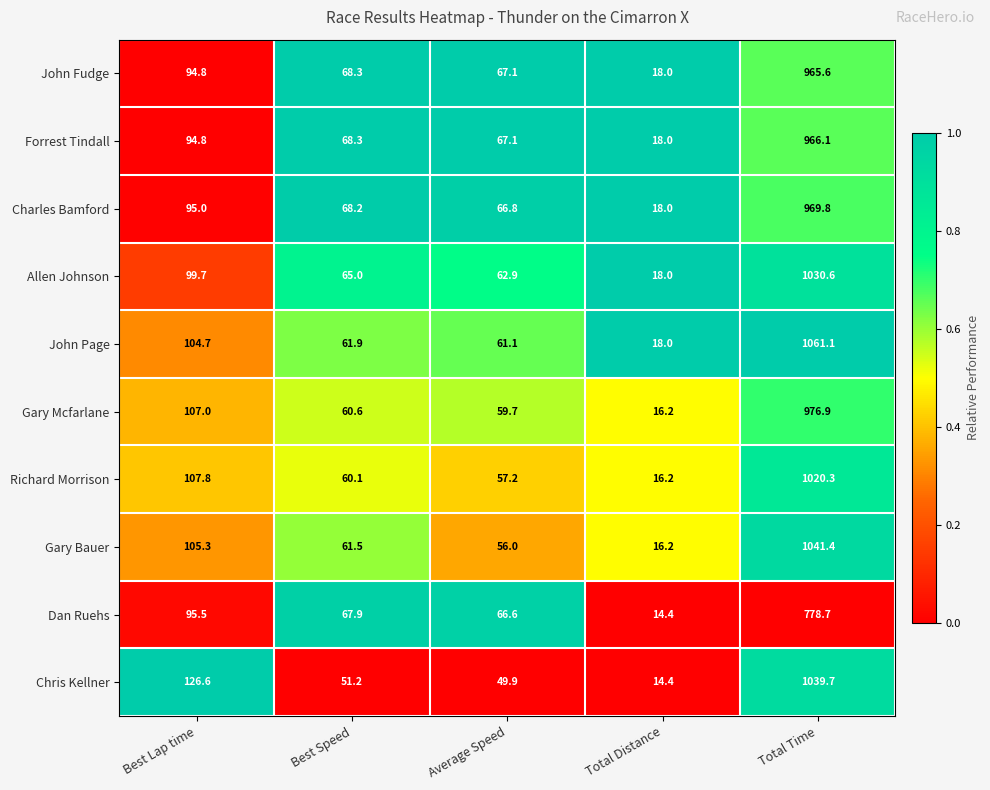

Is it true that John Fudge equals 93.5 at Average Speed?

False